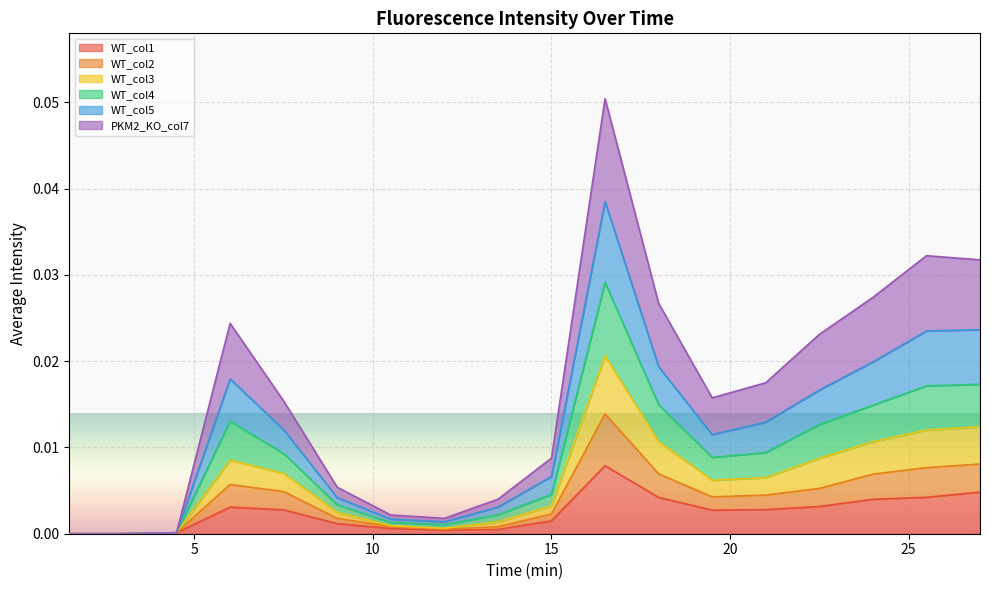

Between 25.5 and 19.5, which is larger?

25.5